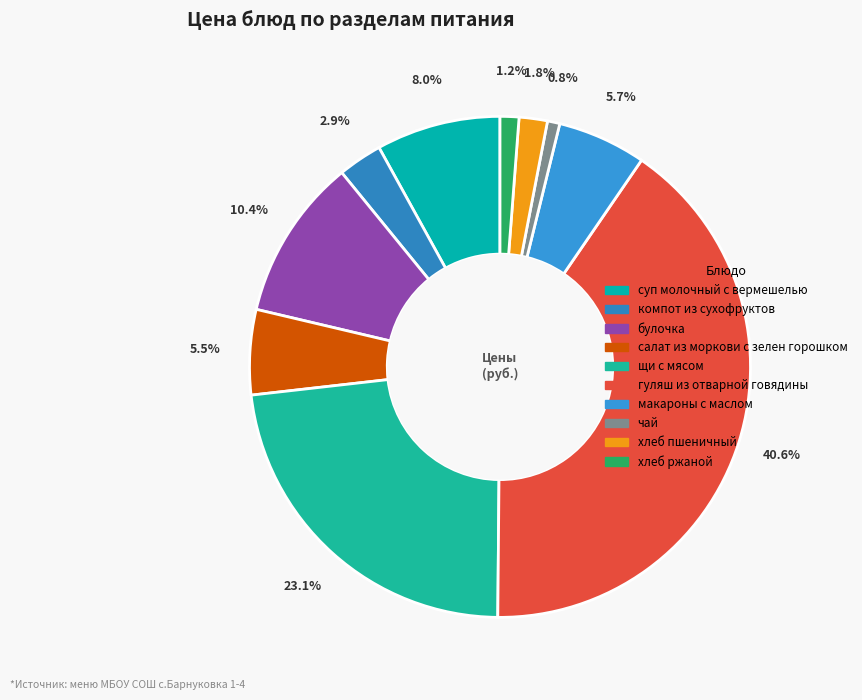

To the nearest percent, what portion does компот из сухофруктов represent?

3%